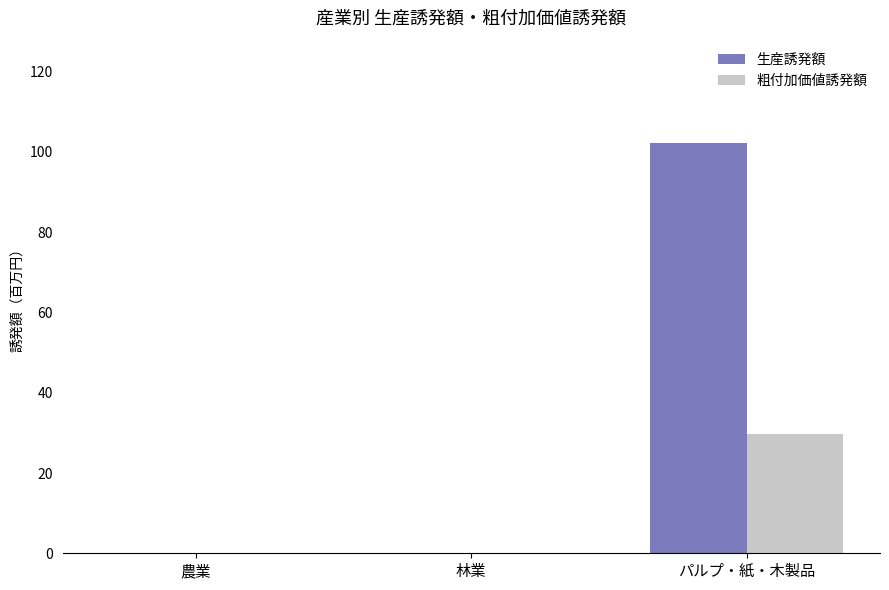

At which category is the sum across all series the highest?

パルプ・紙・木製品